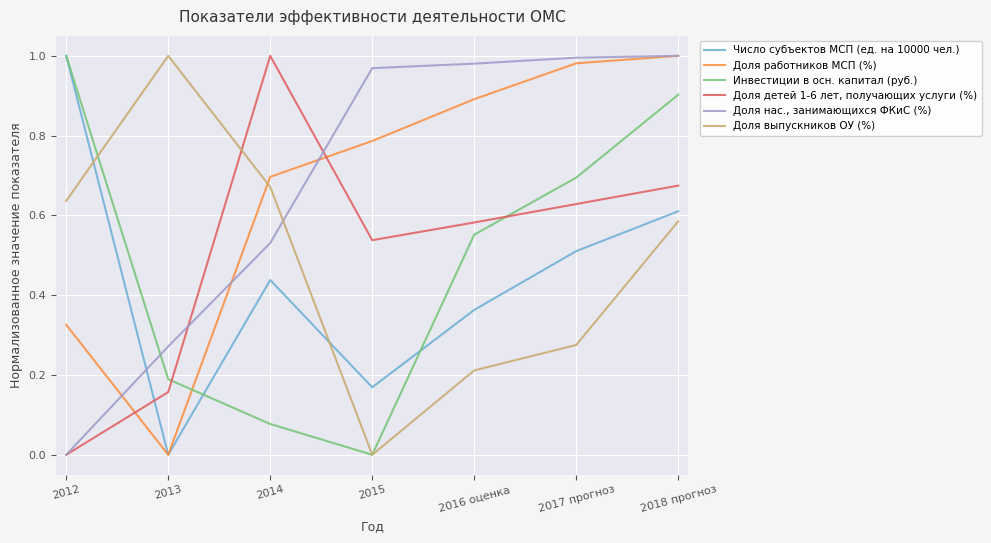

Is the value of Инвестиции в осн. капитал (руб.) at 2018 прогноз greater than the value of Доля выпускников ОУ (%) at 2016 оценка?

Yes